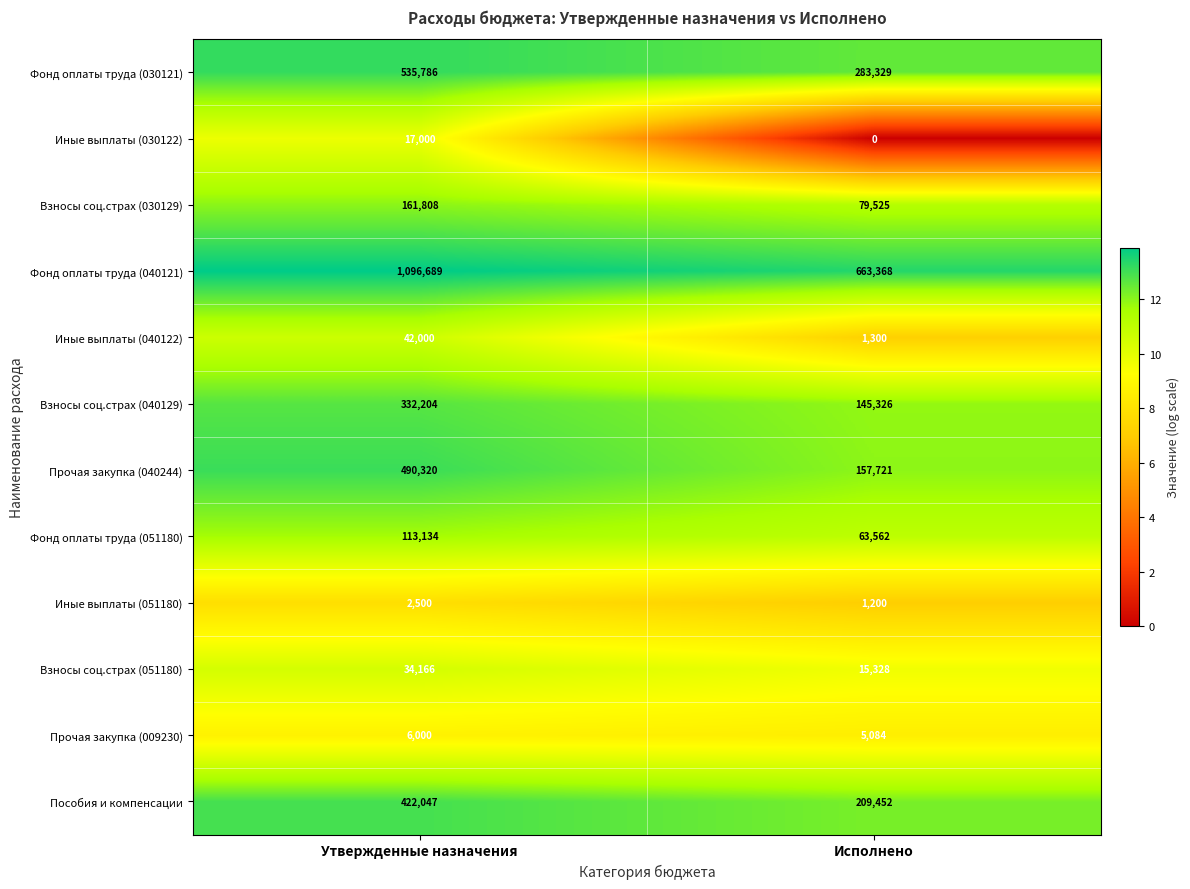

Which series has the largest total across all categories?

Фонд оплаты труда (040121)